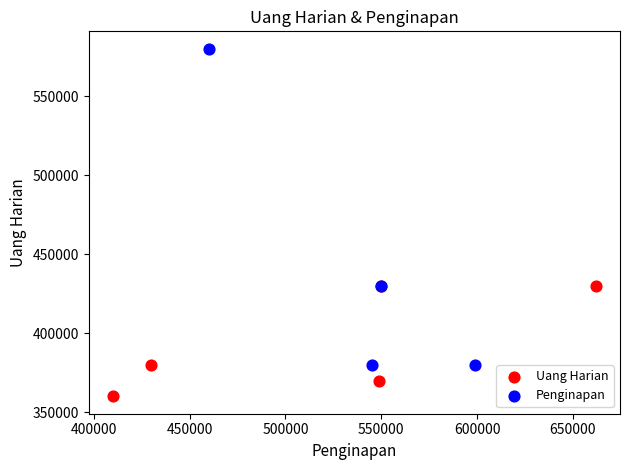

Which series reaches the maximum Y coordinate?

Penginapan